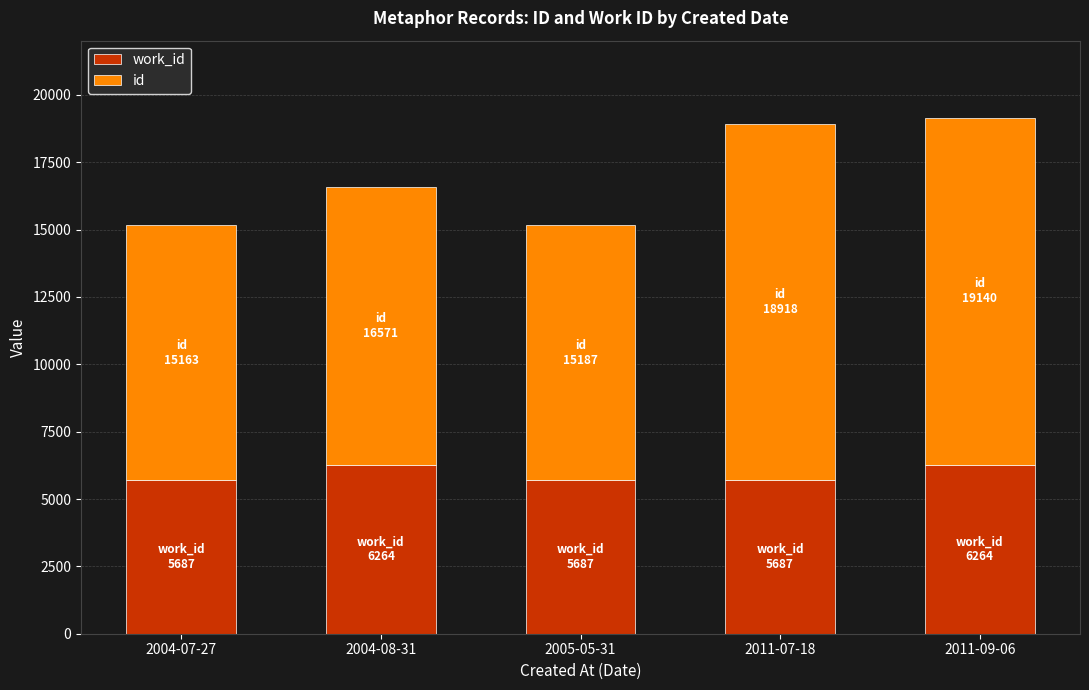

What is the total value across all series at 2004-08-31?

16571